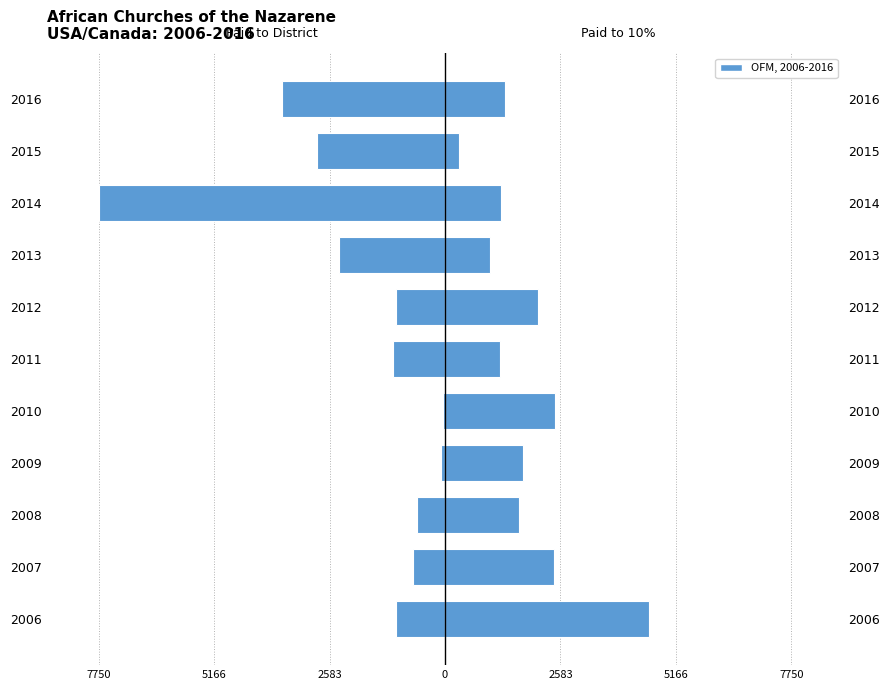

What is the minimum value shown in the chart?

-7750